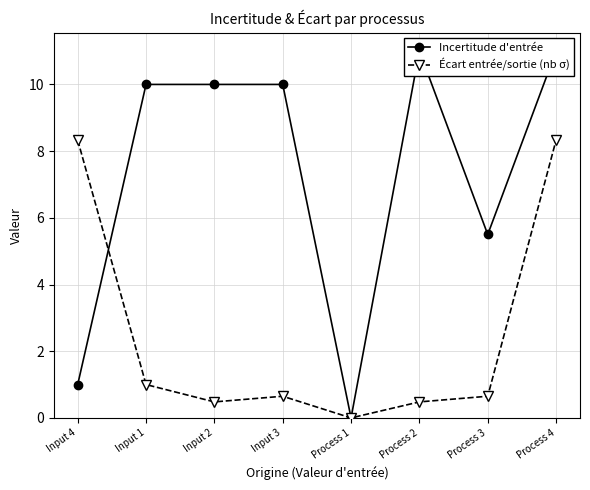

What position from the right is Input 1?

7